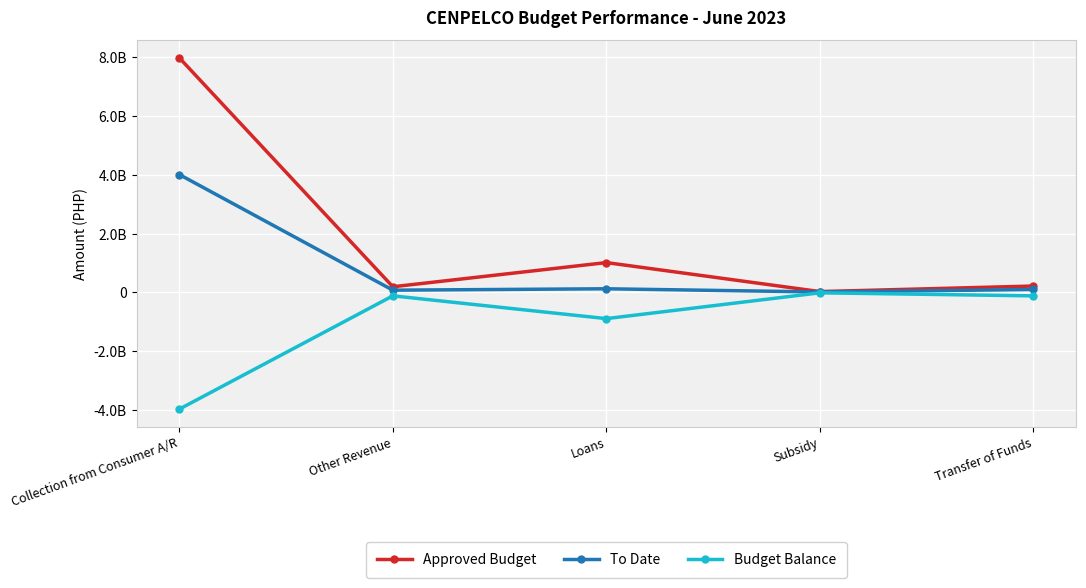

Where is To Date nearest to the value 2013830520?

Loans